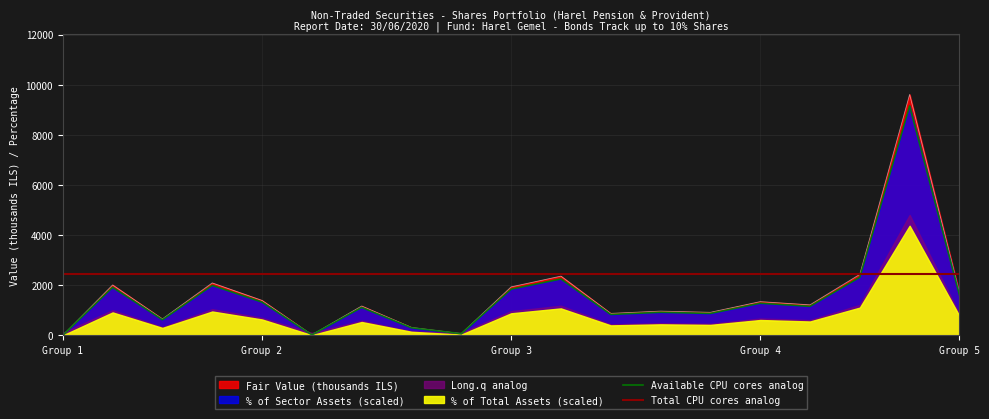

Is it true that % of Total Assets equals 3489.4 at Europa UK Debt?

False